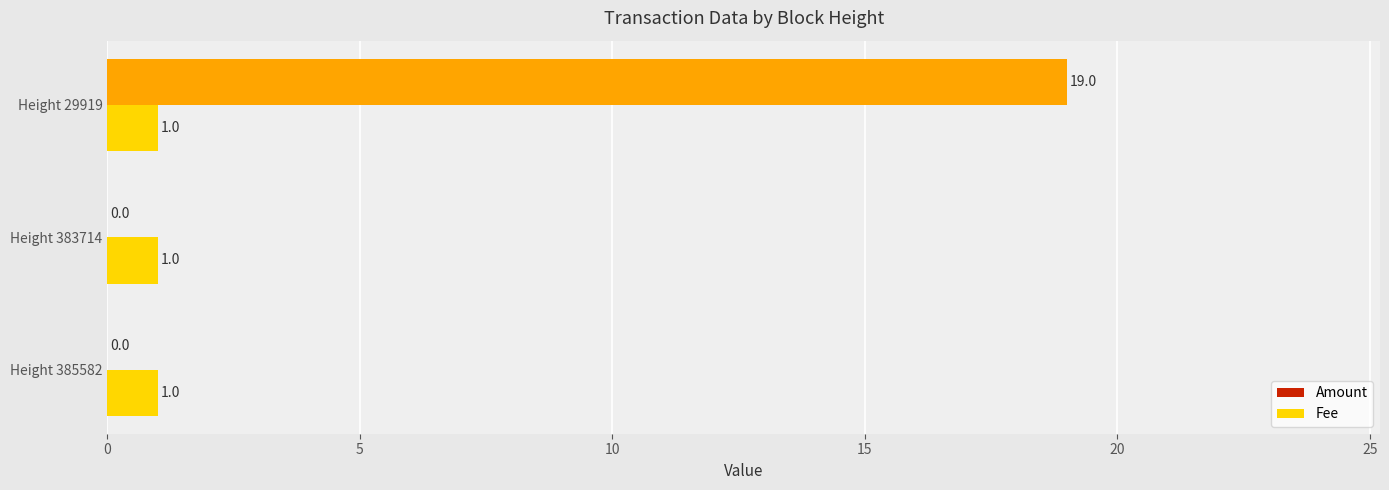

Which series changed the most between Height 383714 and Height 29919?

Amount